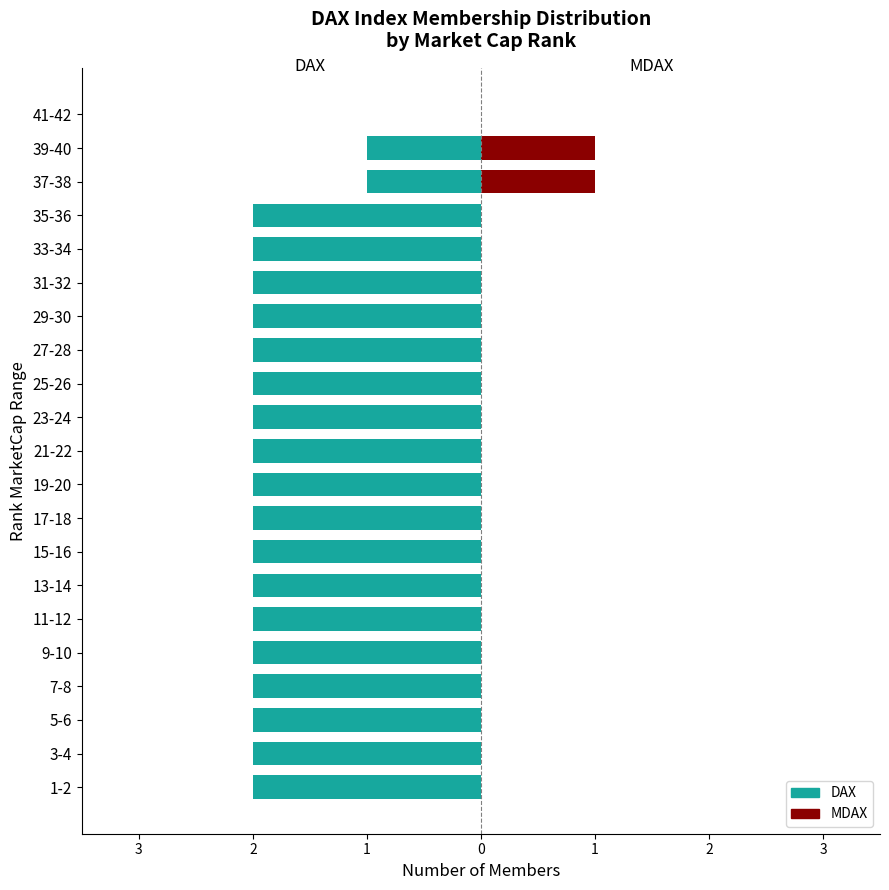

The value of MDAX at 17-18 is 0. True or false?

False